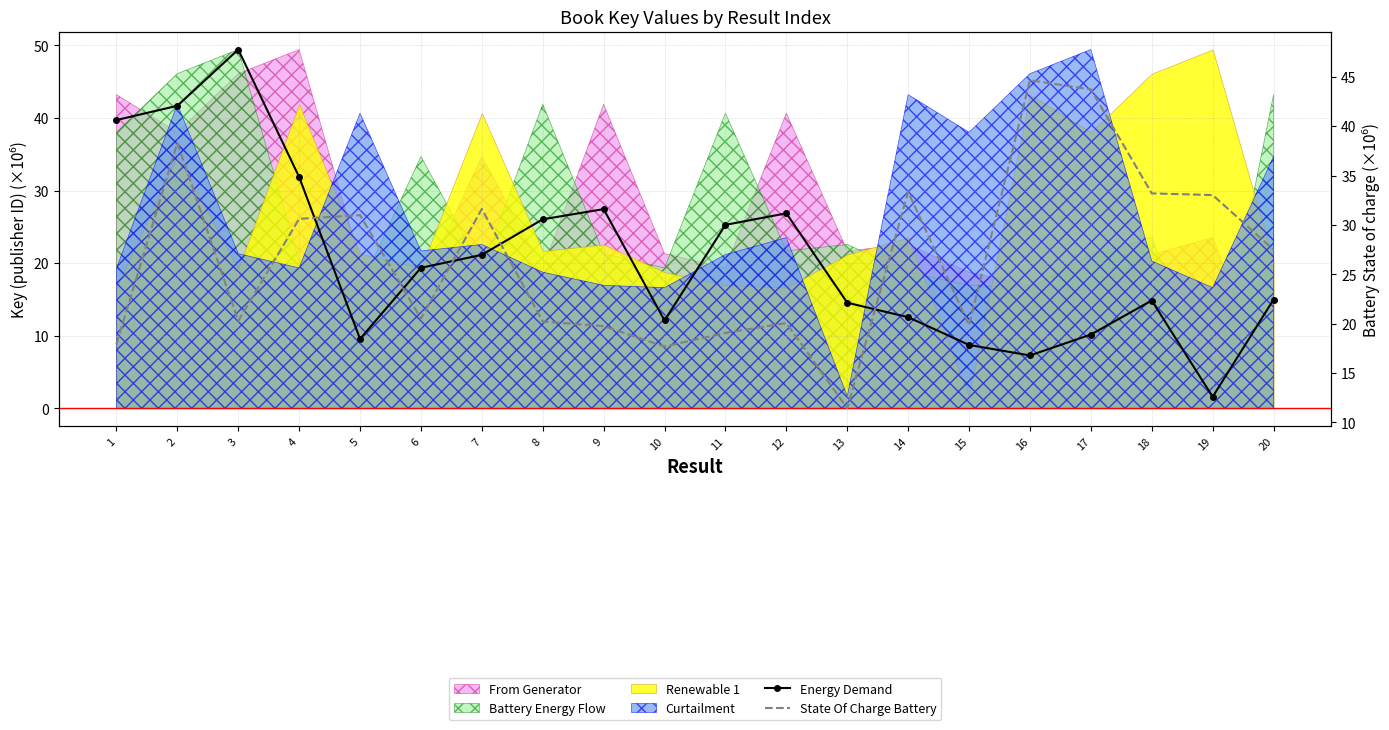

At how many categories does at least one series exceed 20?

19